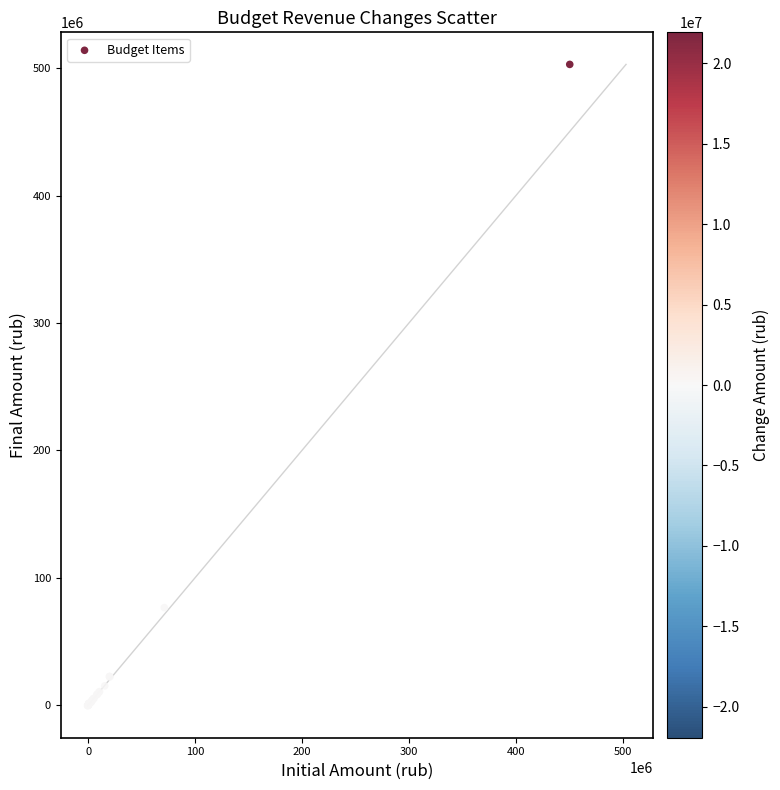

What Y value in the scatter plot is closest to 251264739?

76396022.4